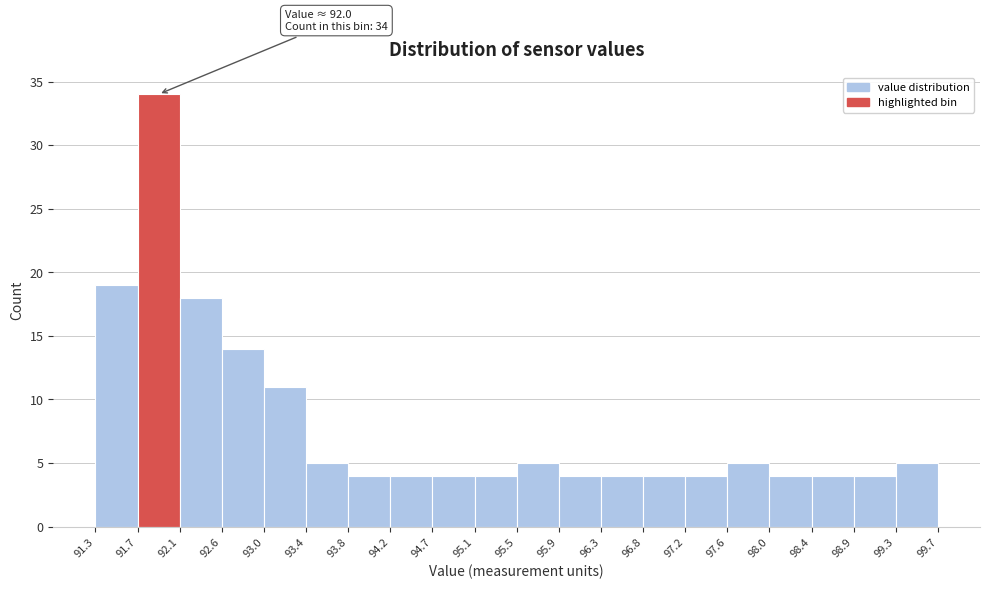

Which range on the x-axis has the tallest bar?

91.7 to 92.1